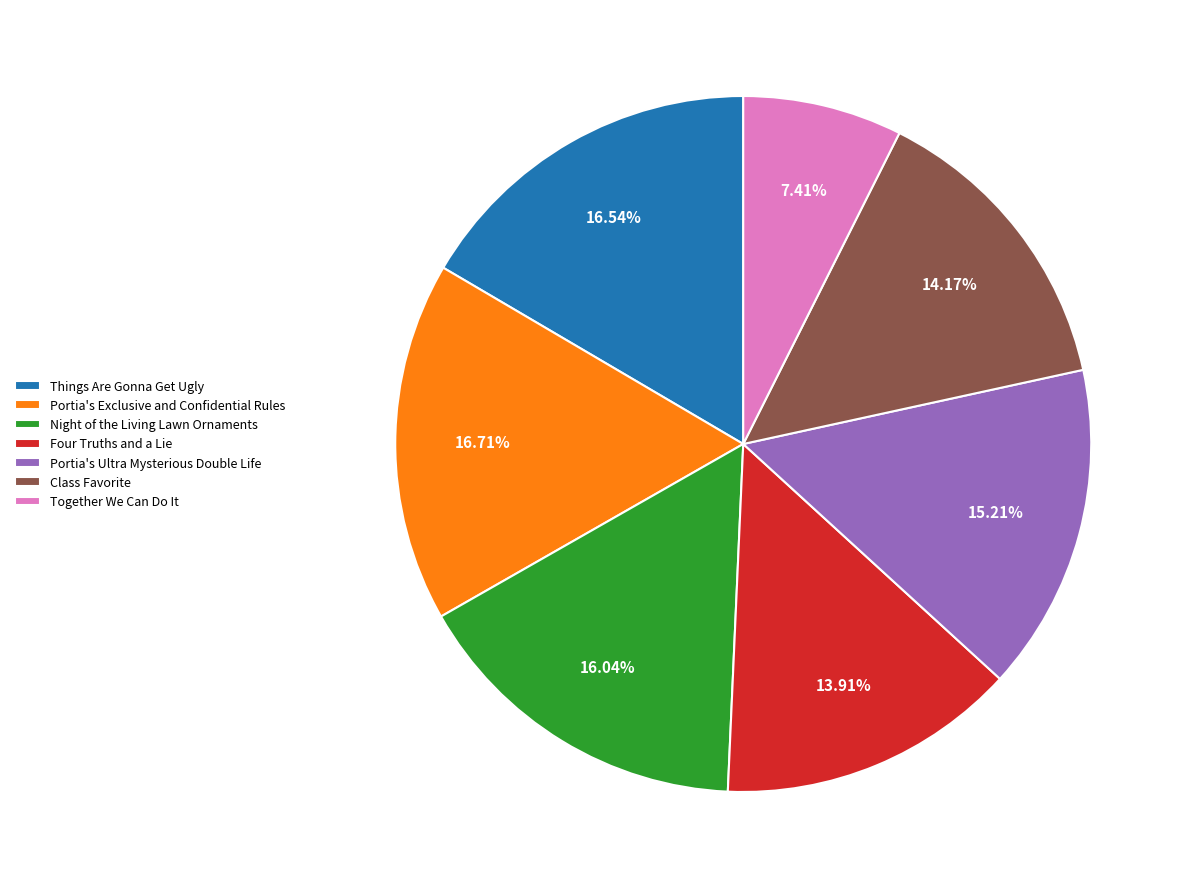

To the nearest percent, what percentage of the pie is Portia's Exclusive and Confidential Rules?

17%